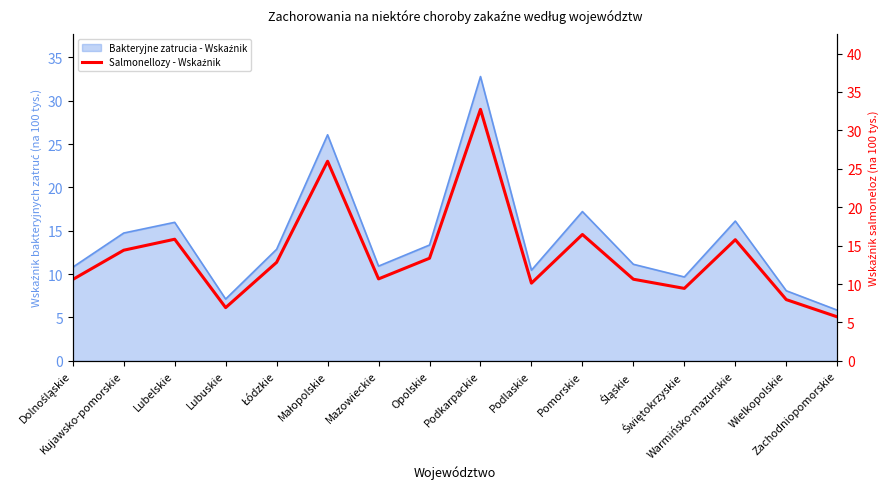

Does the chart display data point markers on the line(s)?

No